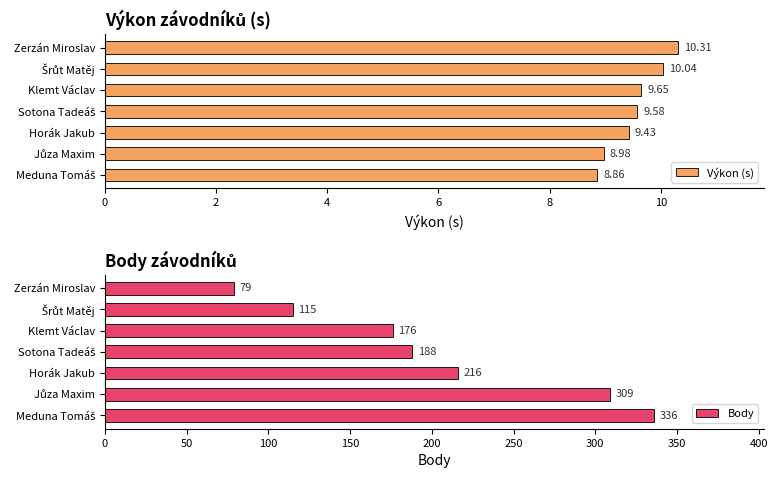

Rank the series by their average value, from lowest to highest.

Výkon (s), Body